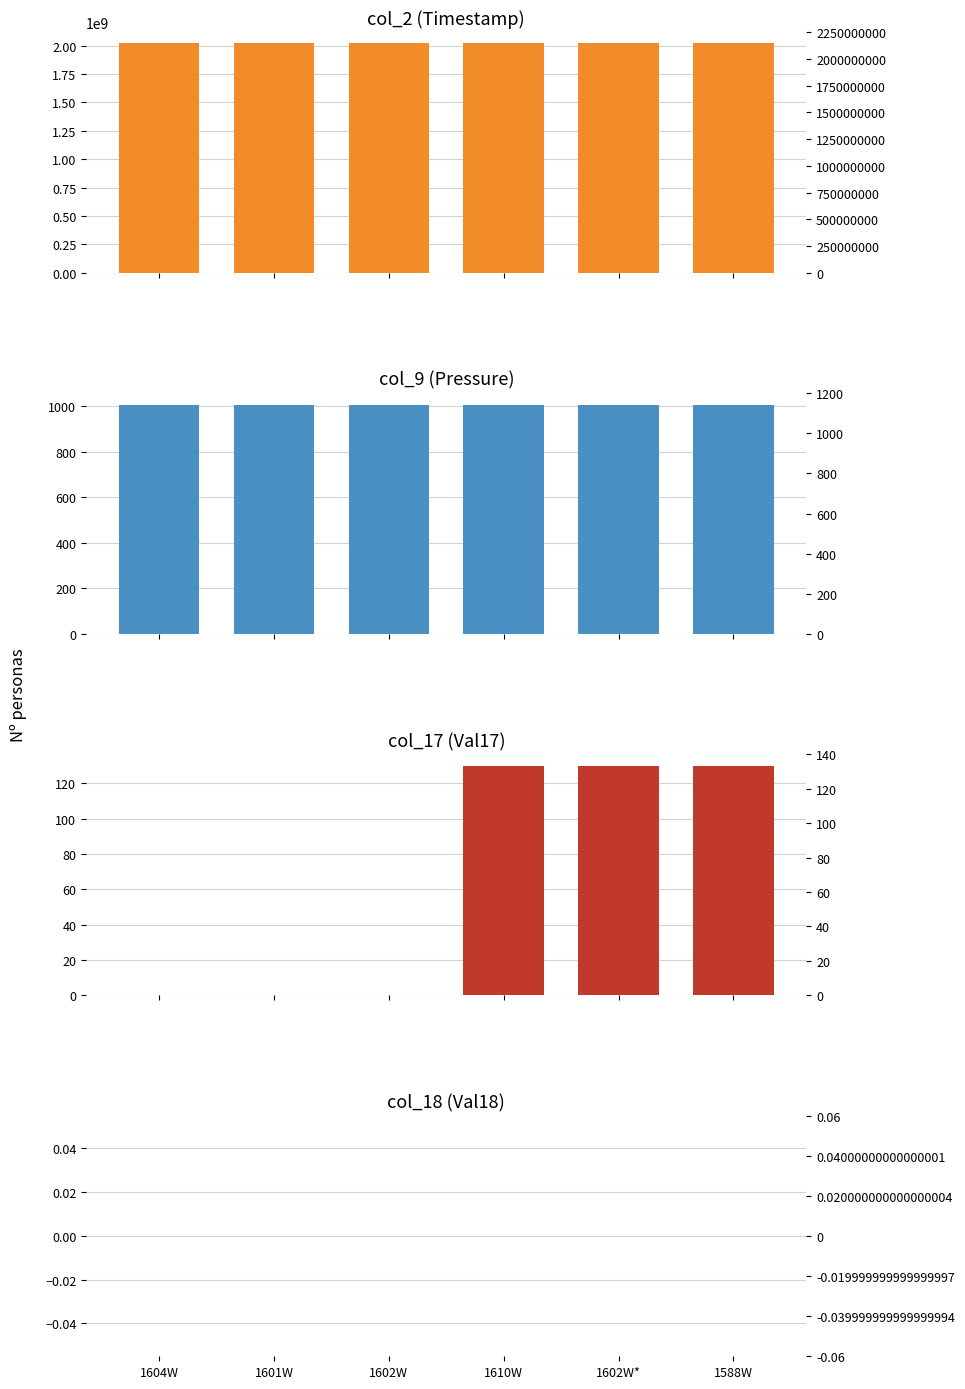

True or false: col_17 (Val17) has a value of 130 at 1602W*.

True